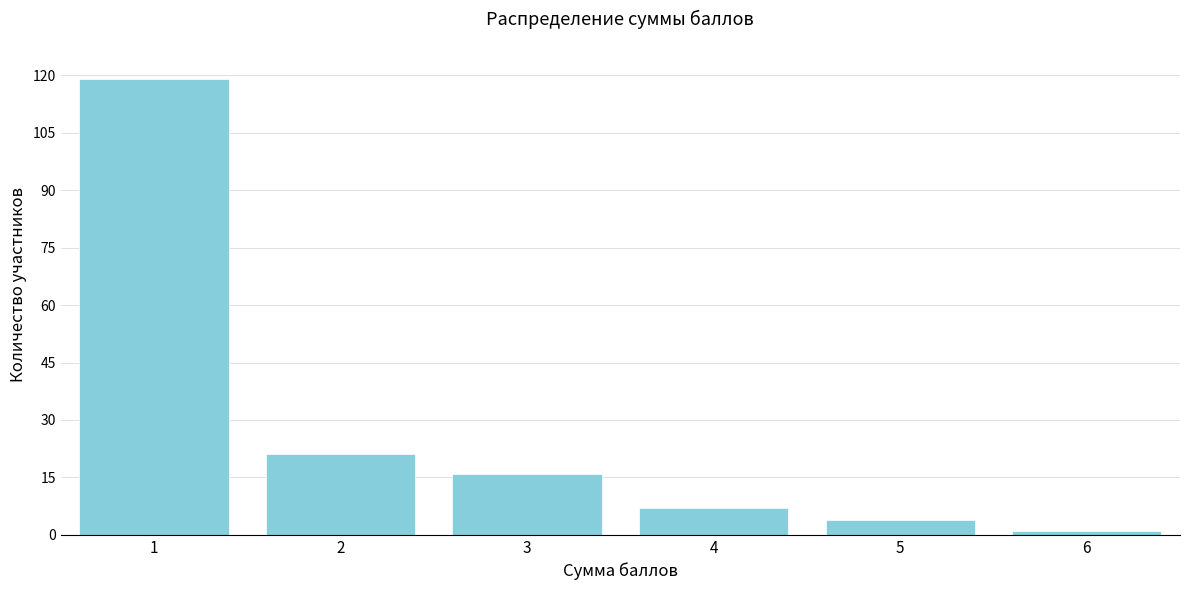

Reading left to right, extract all data points from this chart.

1=119	2=21	3=16	4=7	5=4	6=1